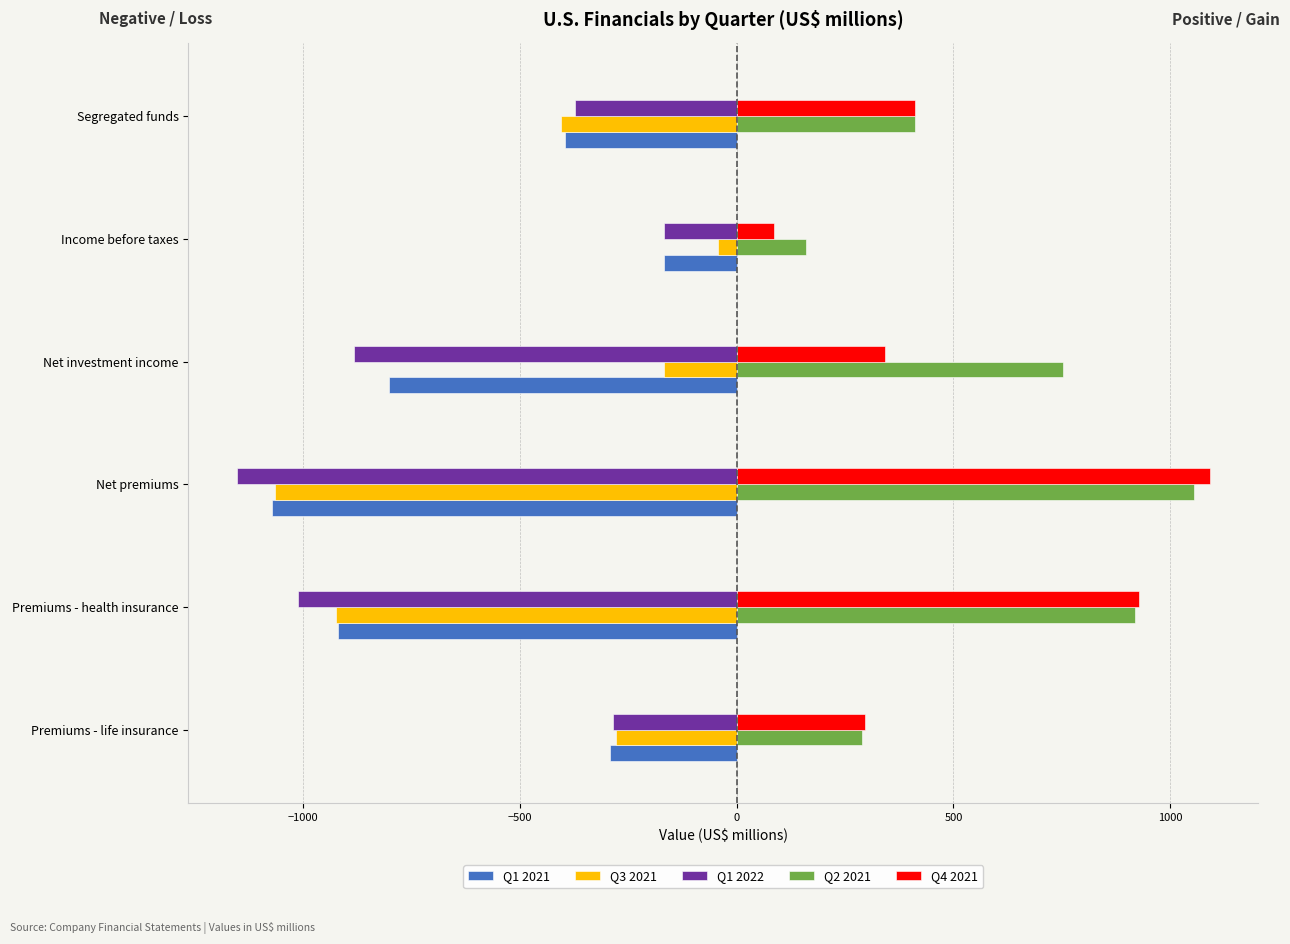

What is the maximum value shown in the chart?

1091